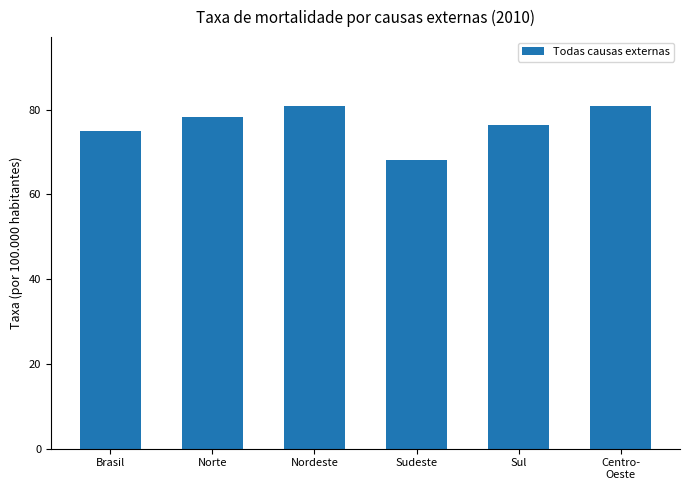

At which label does the data first exceed 78?

Norte